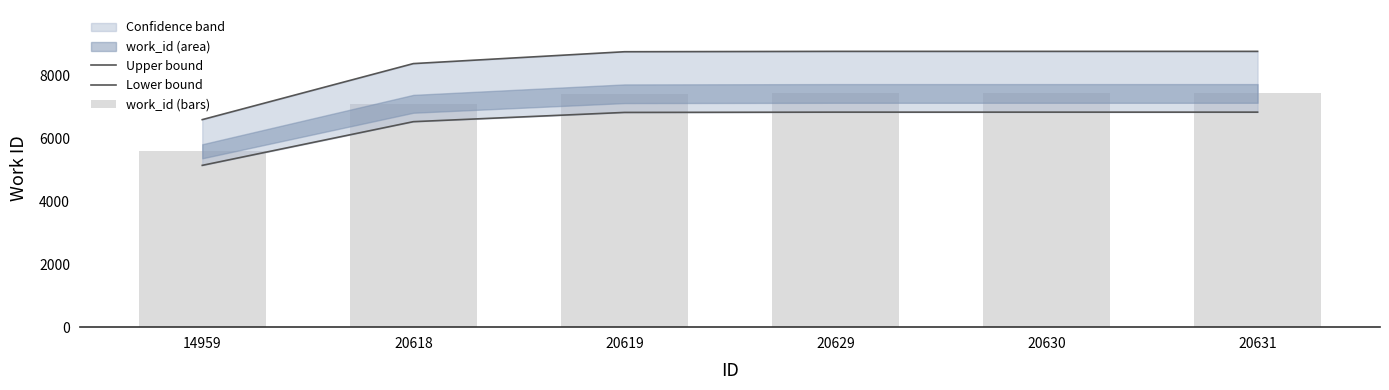

What is the difference between the Lower bound values at 20619 and 20630?

9.2